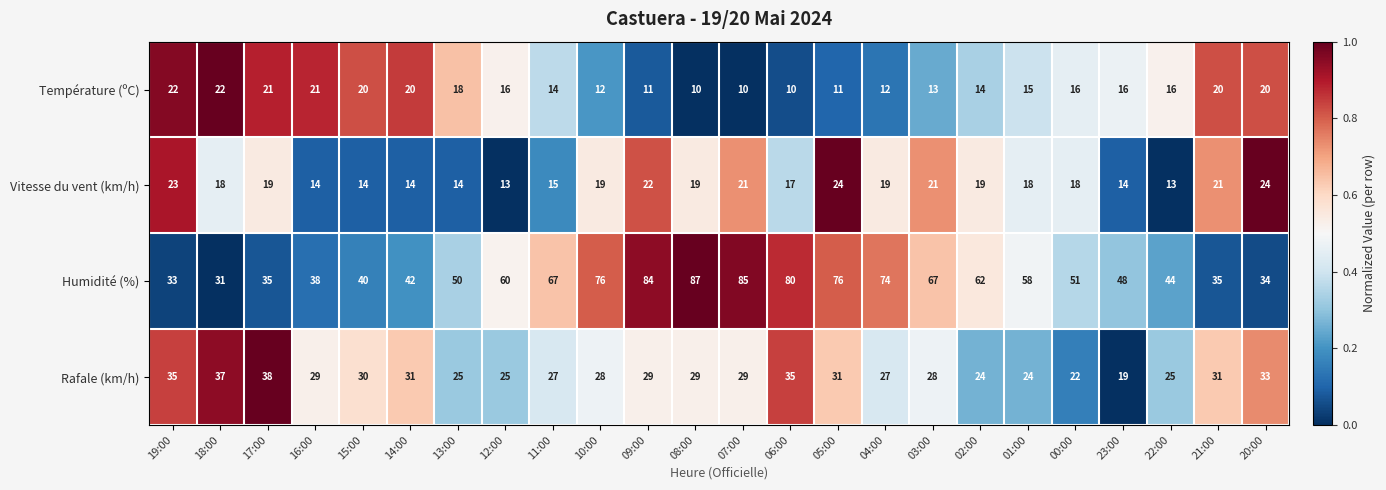

Which series changed the most between 07:00 and 00:00?

Humidité (%)